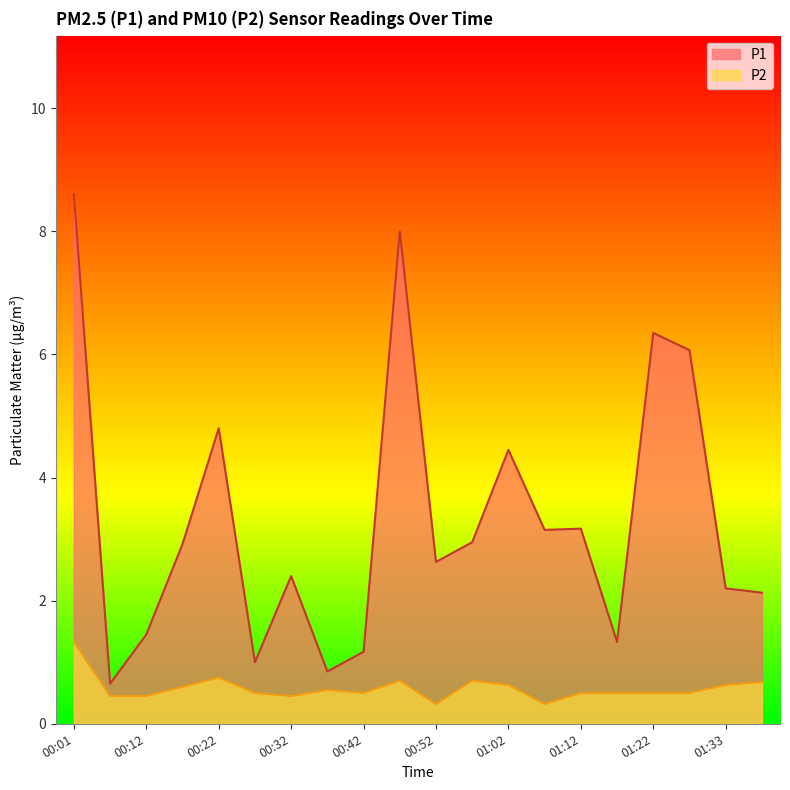

Which category has the lowest value across all series?

00:52